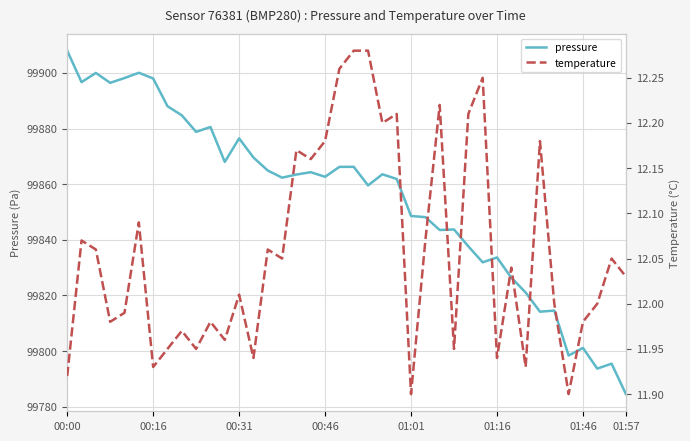

At which label does pressure reach its minimum?

01:57